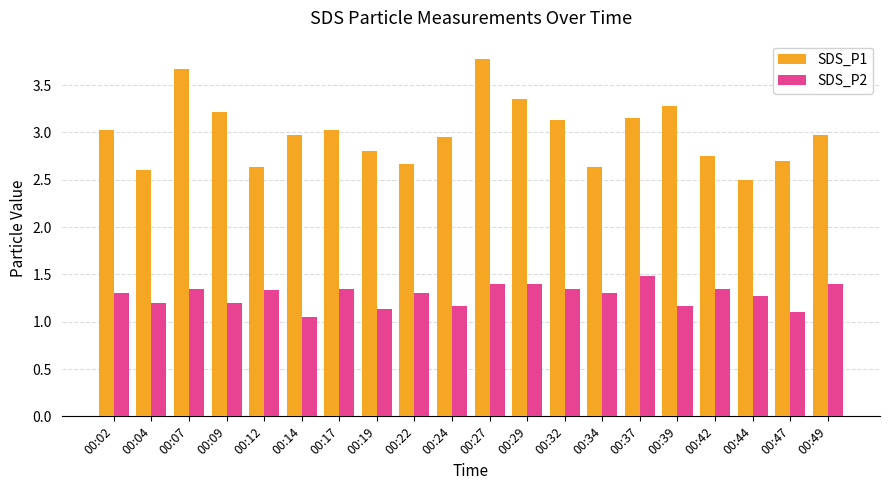

What is the sum of the SDS_P1 values at 00:09 and 00:47?

5.9